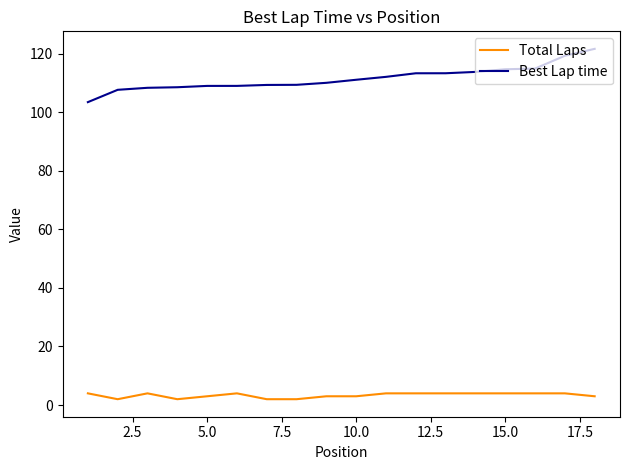

What is the lowest value of the Best Lap time series?

103.5